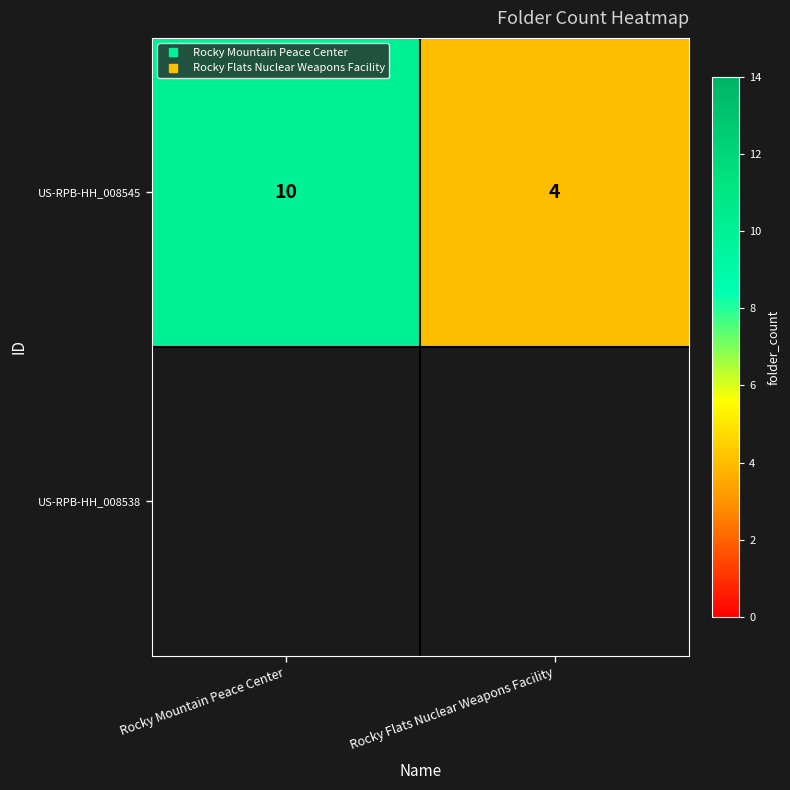

List the labels in order of US-RPB-HH_008538 value, smallest first.

Rocky Mountain Peace Center, Rocky Flats Nuclear Weapons Facility